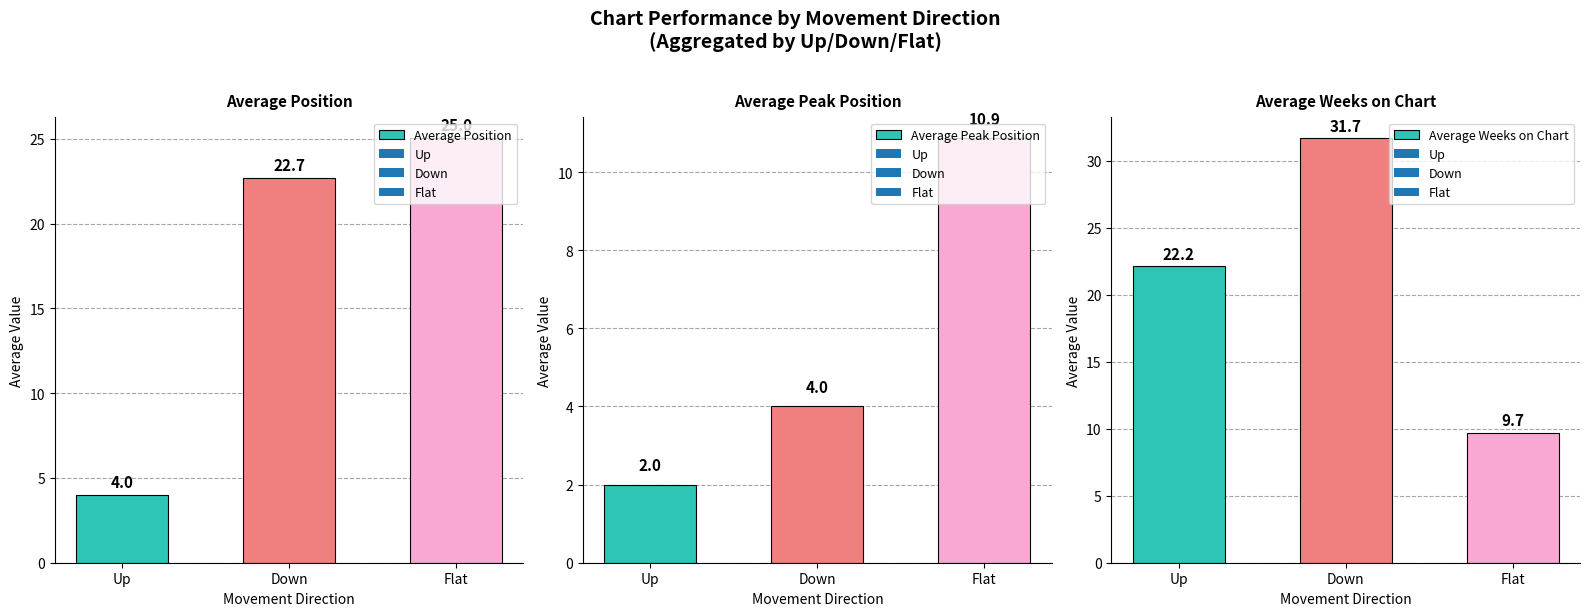

Where is Average Position nearest to the value 14?

Down